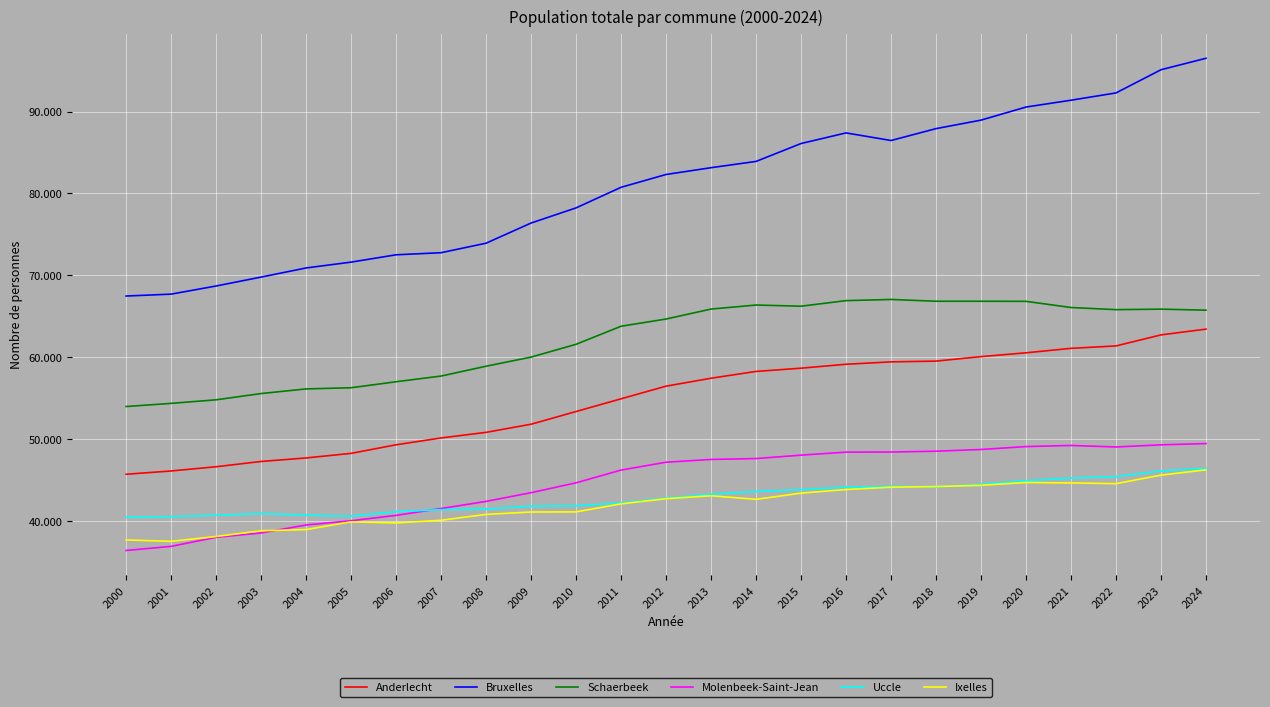

True or false: Molenbeek-Saint-Jean and Schaerbeek cross at least once.

False